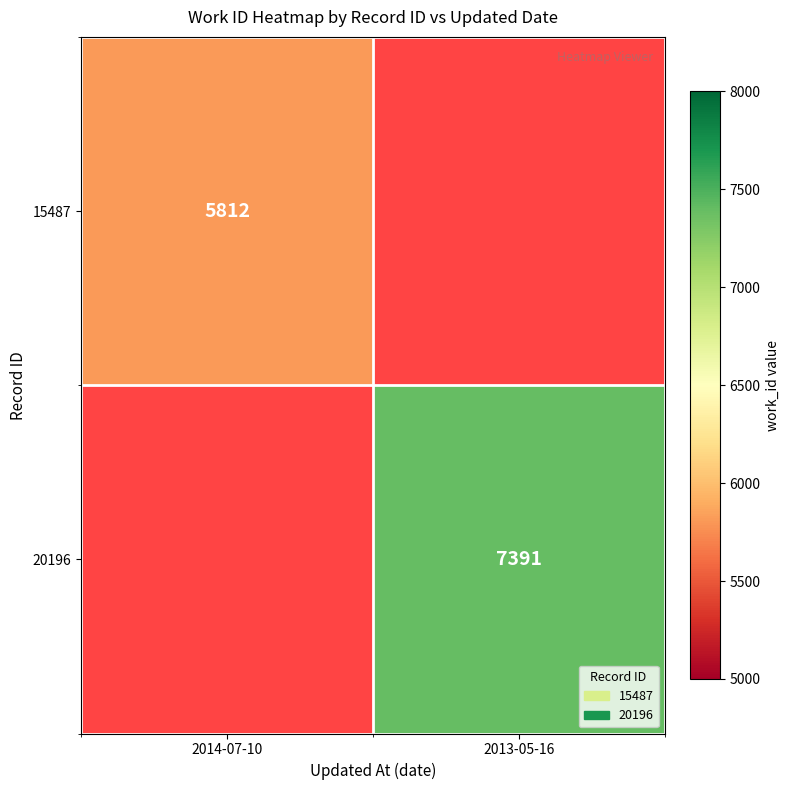

Is the value of 20196 at 2013-05-16 greater than the value of 15487 at 2014-07-10?

Yes